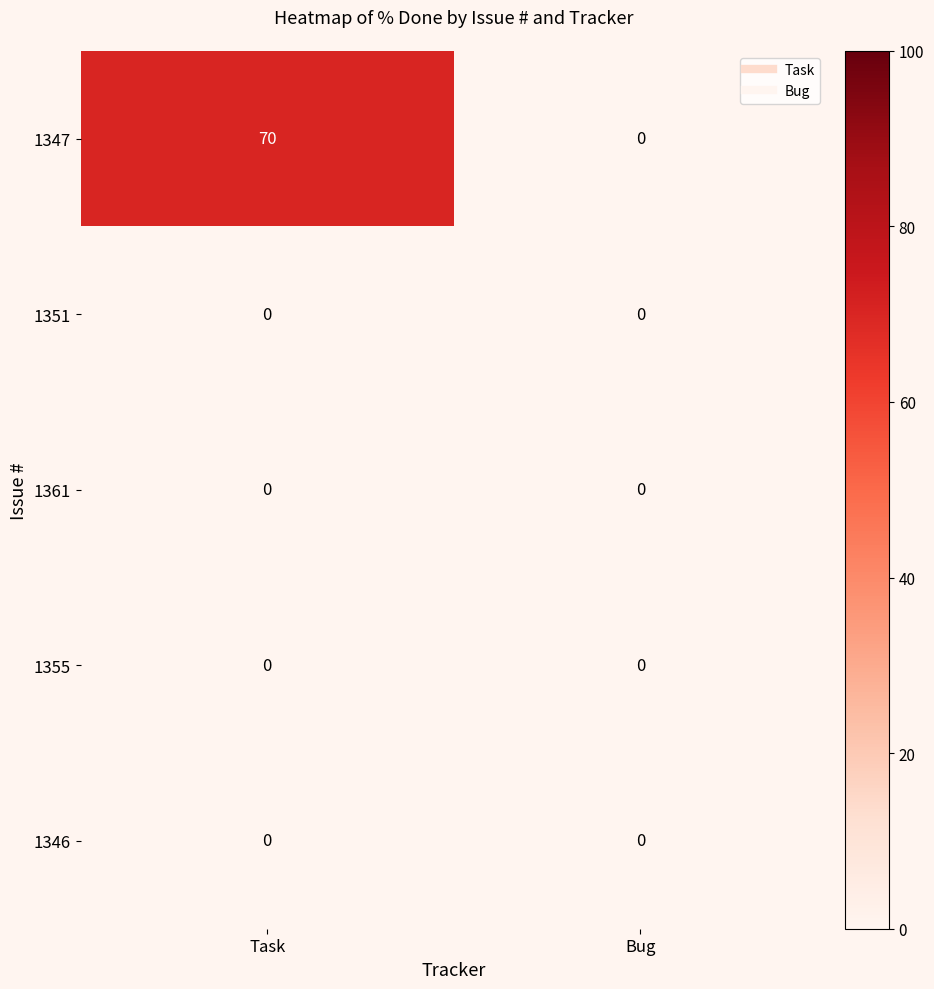

Between Task and Bug, which series saw the biggest shift?

1347